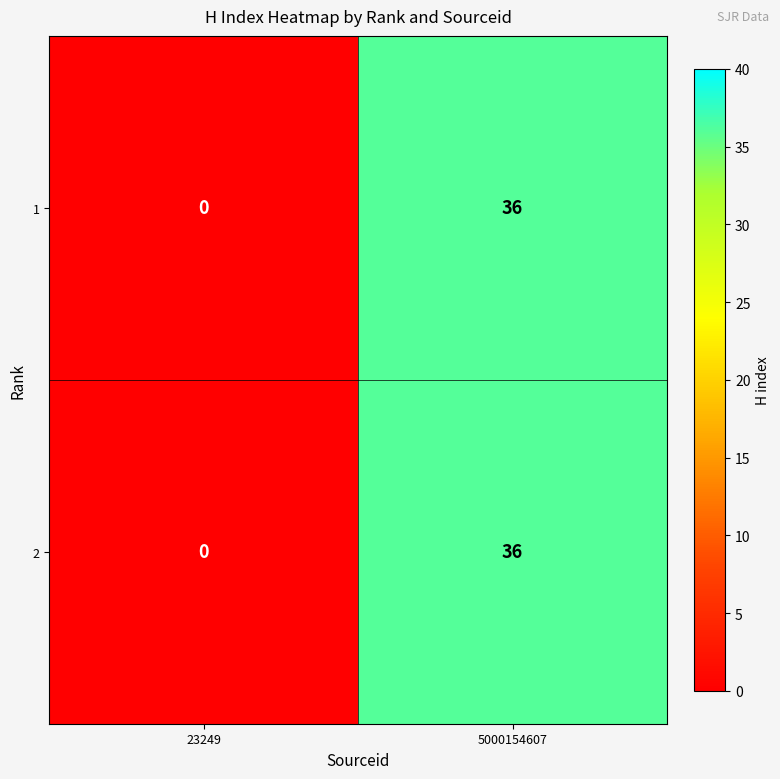

What is the difference between the maximum and minimum values in the 1 series?

36